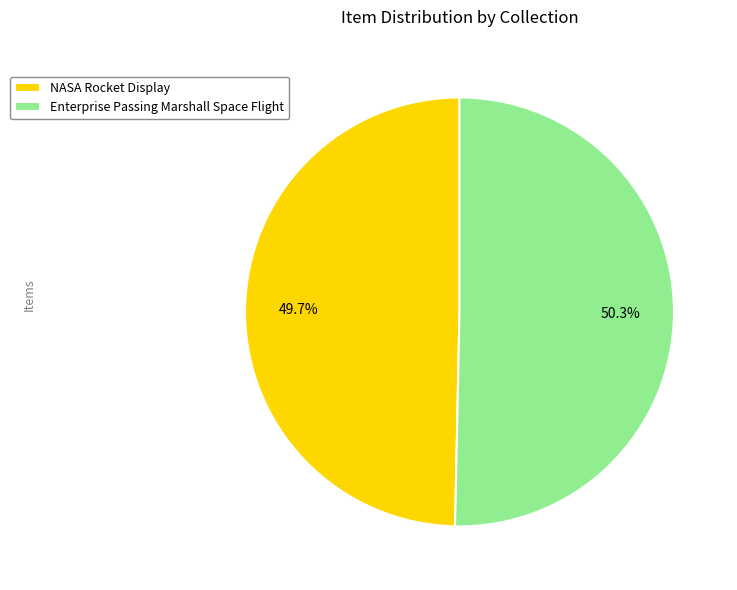

How many segments does this pie chart have?

2